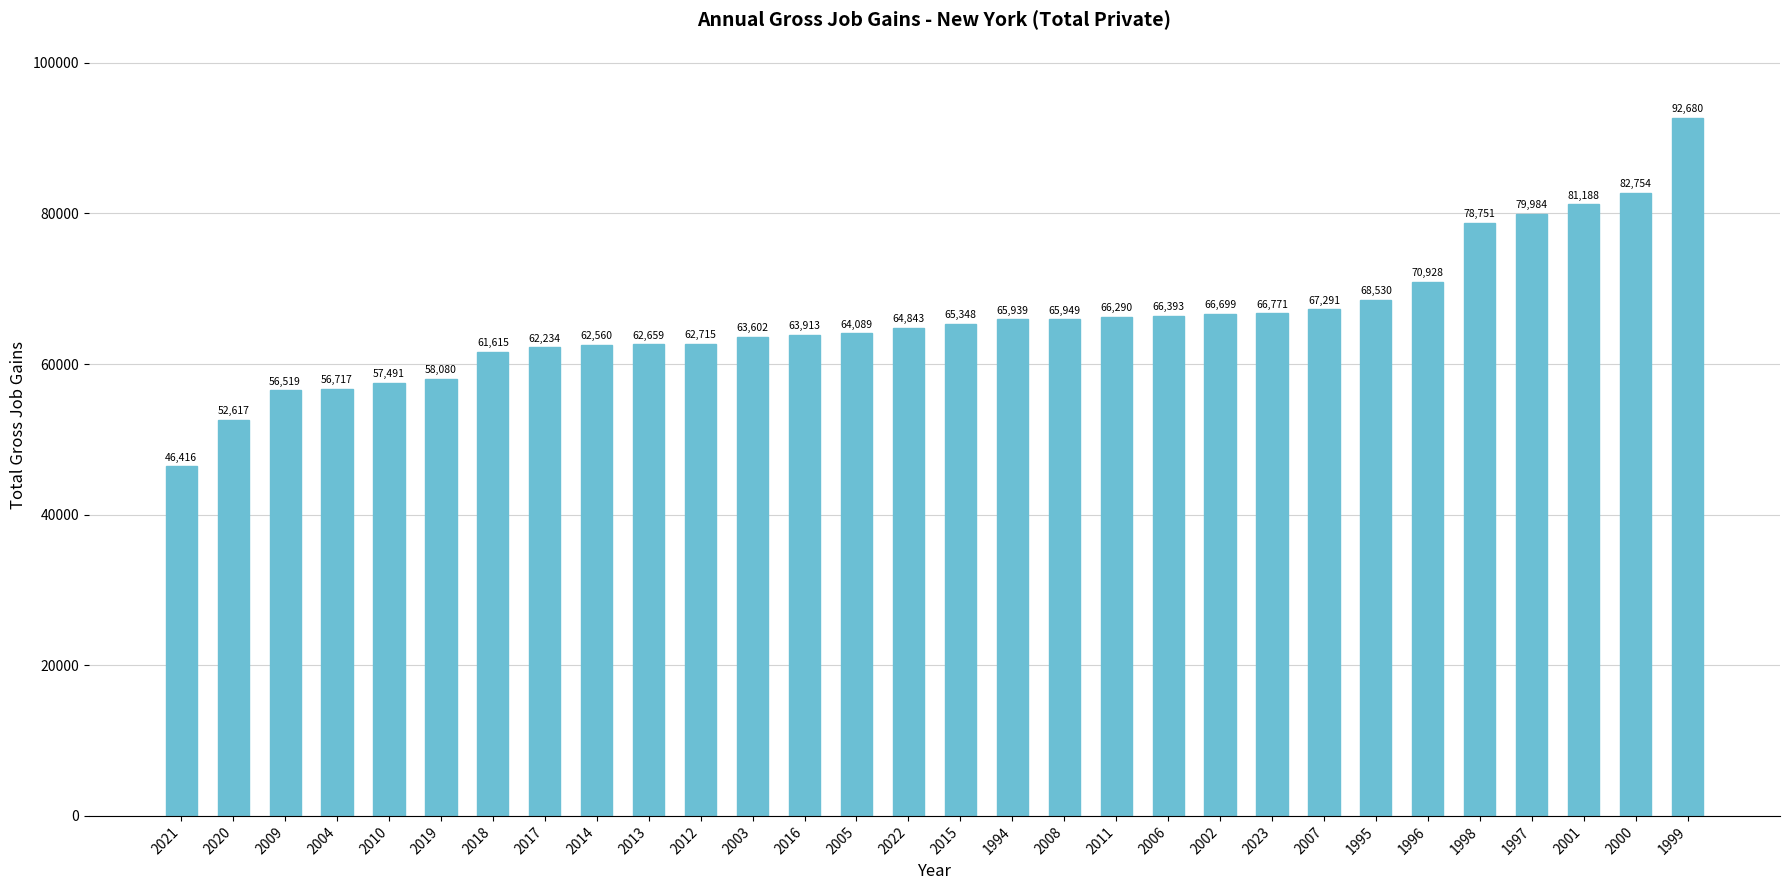

Where is the data nearest to the value 69548?

1995